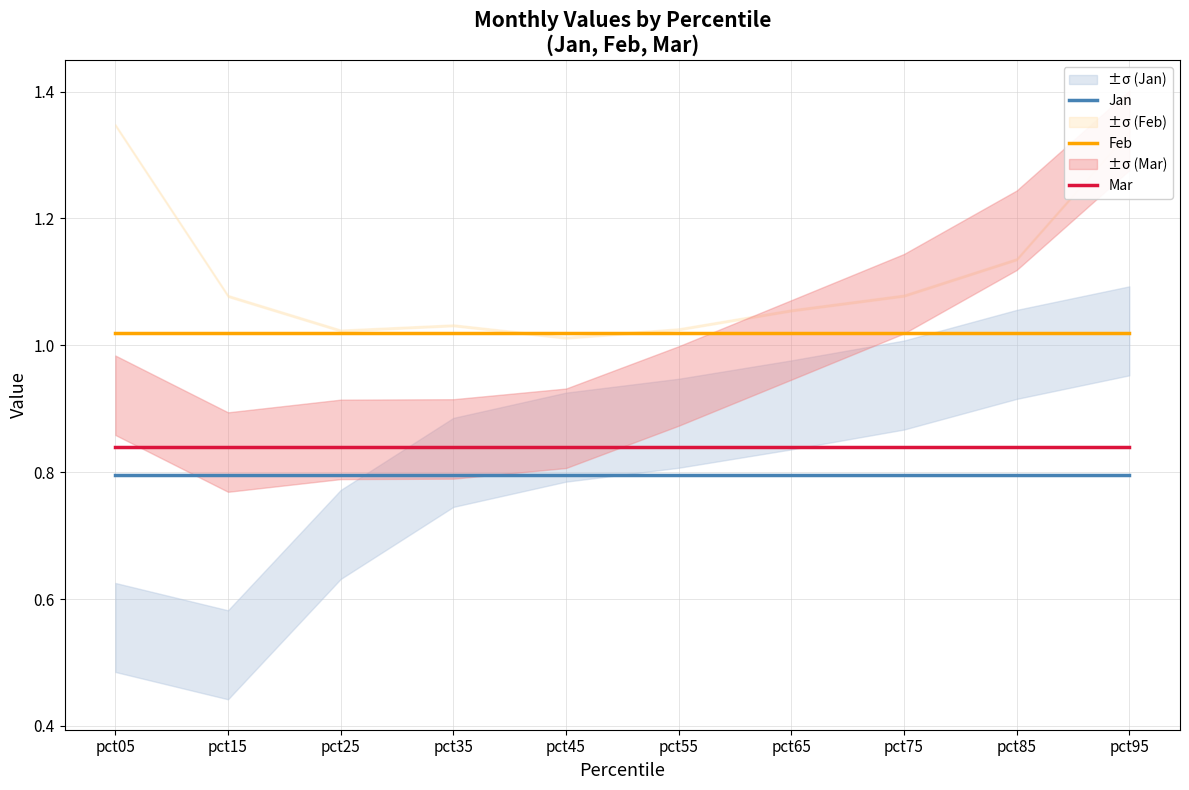

What is the sum of all Feb values?

10.2